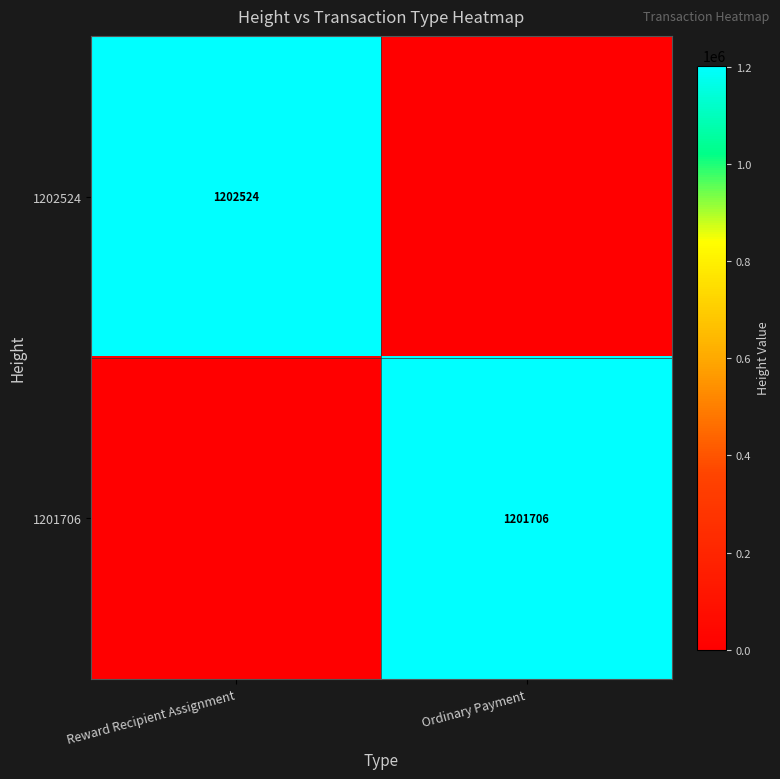

True or false: 1201706 has a value of 1666661 at Ordinary Payment.

False